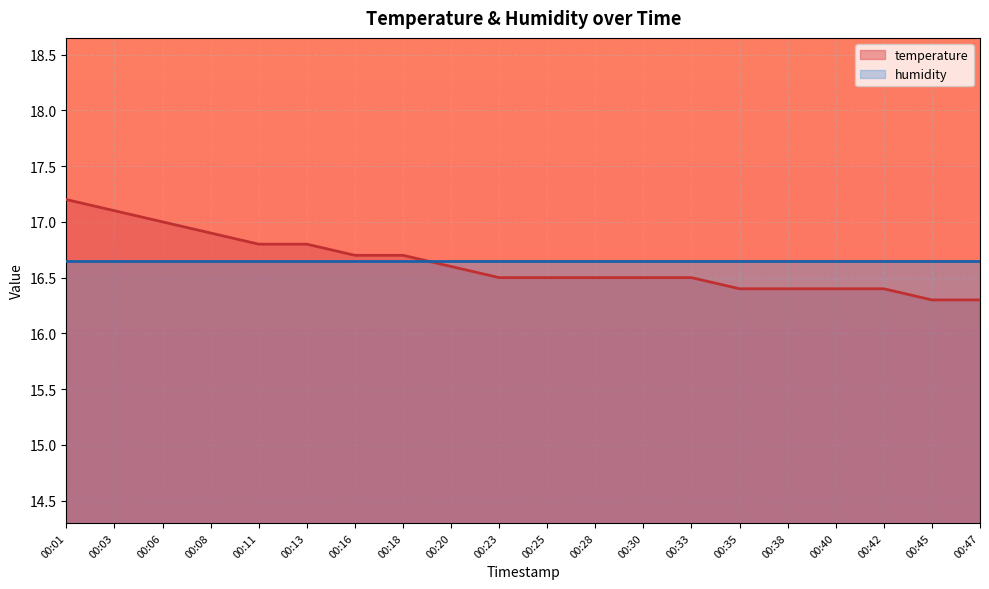

What is the minimum value shown in the chart?

16.3